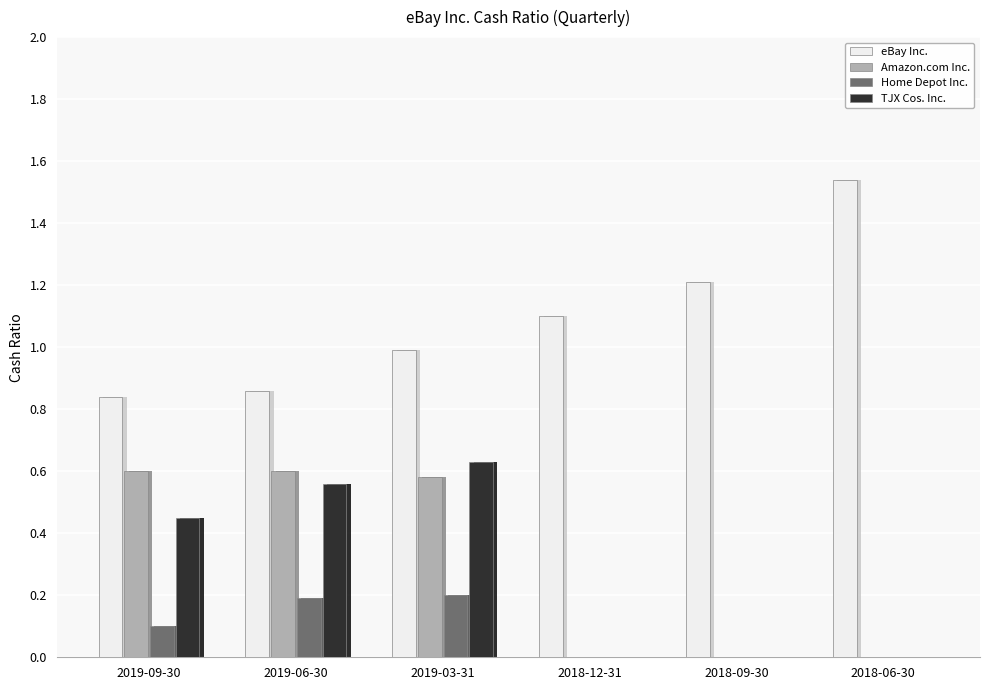

How many Home Depot Inc. values are between 0 and 1?

6